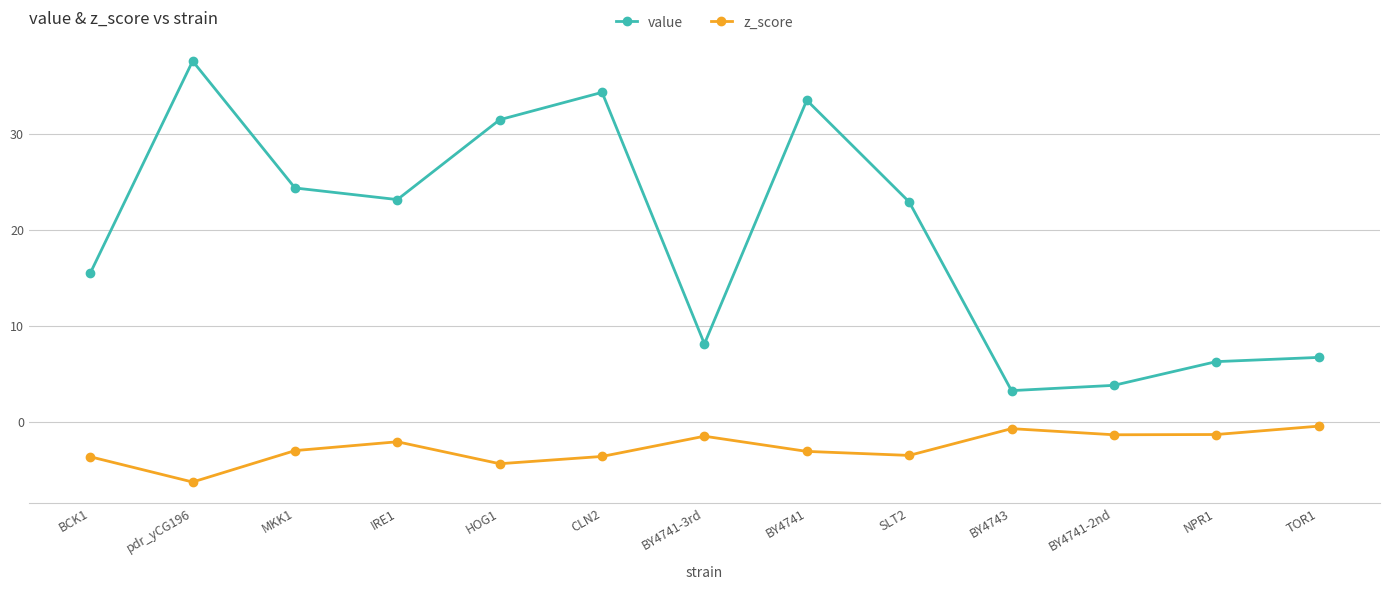

Rank the series by their maximum value, from highest to lowest.

value, z_score